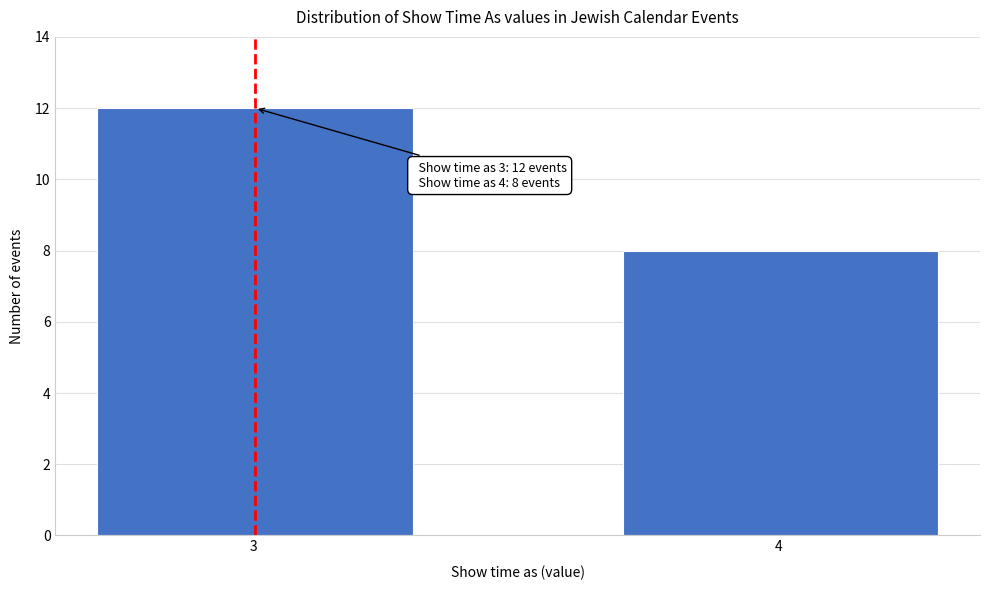

Reading right to left, what are all the values shown in this chart?

4 =8	3 =12